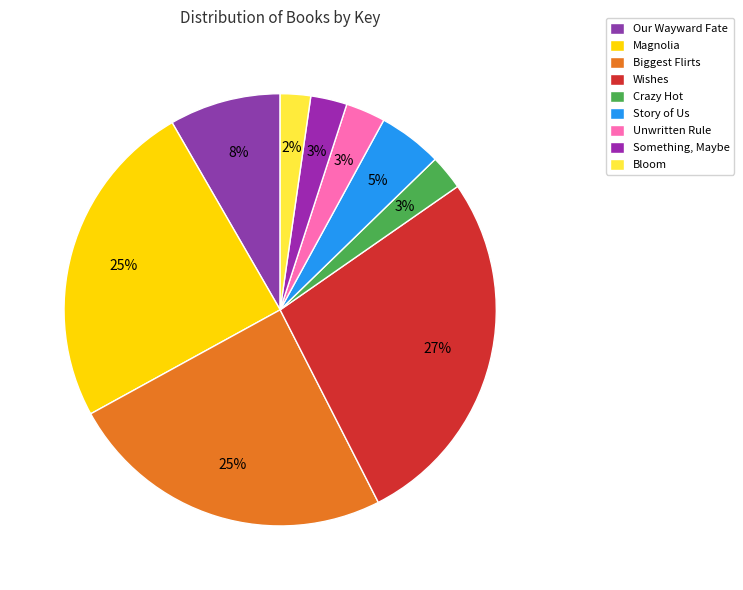

What is the ratio of the value at Our Wayward Fate to the value at Story of Us?

1.7